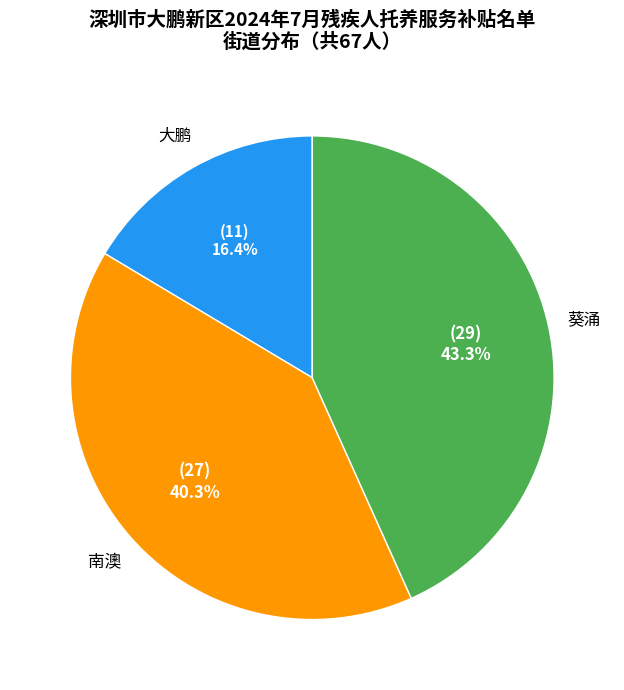

Is there any slice that represents more than half of the pie?

No